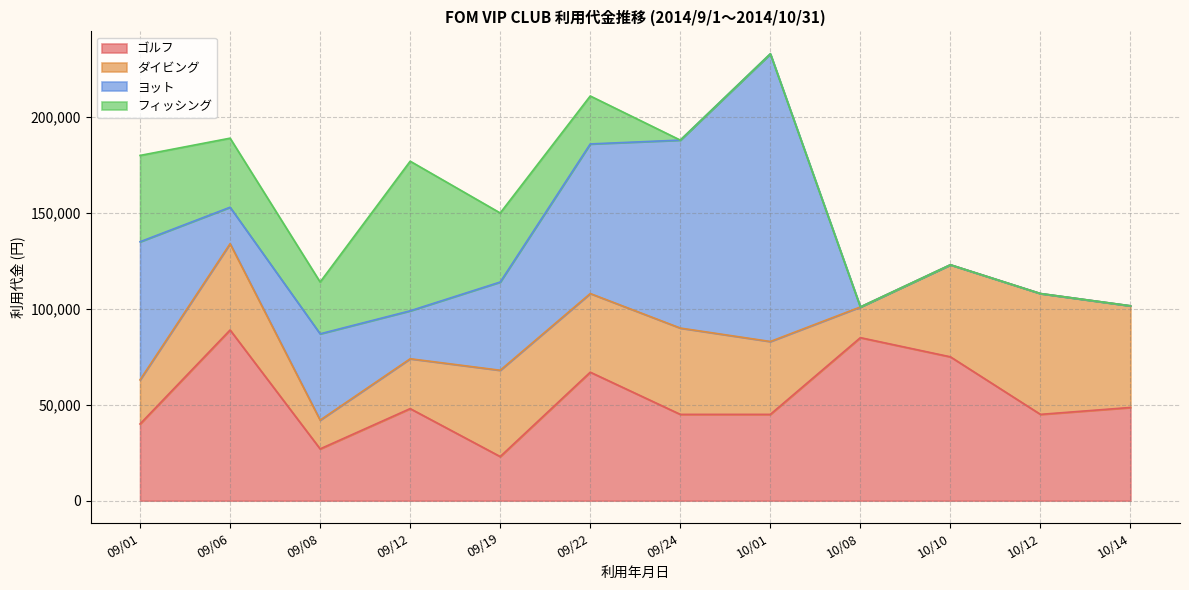

Rank the categories by フィッシング value from highest to lowest.

09/12, 09/01, 09/06, 09/19, 09/08, 09/22, 09/24, 10/01, 10/08, 10/10, 10/12, 10/14